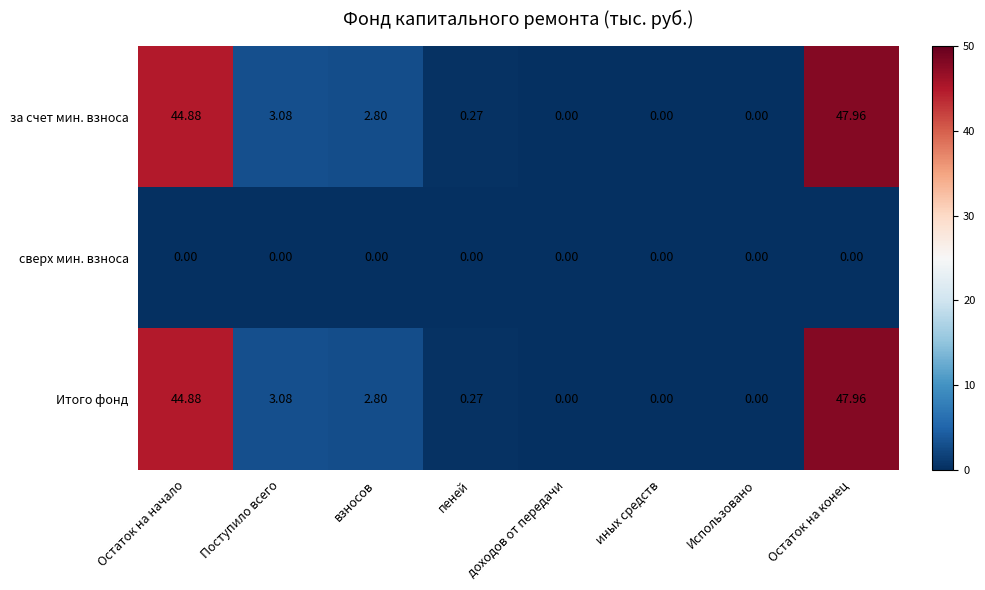

What is the difference between the highest and lowest values at Остаток на конец?

48.0